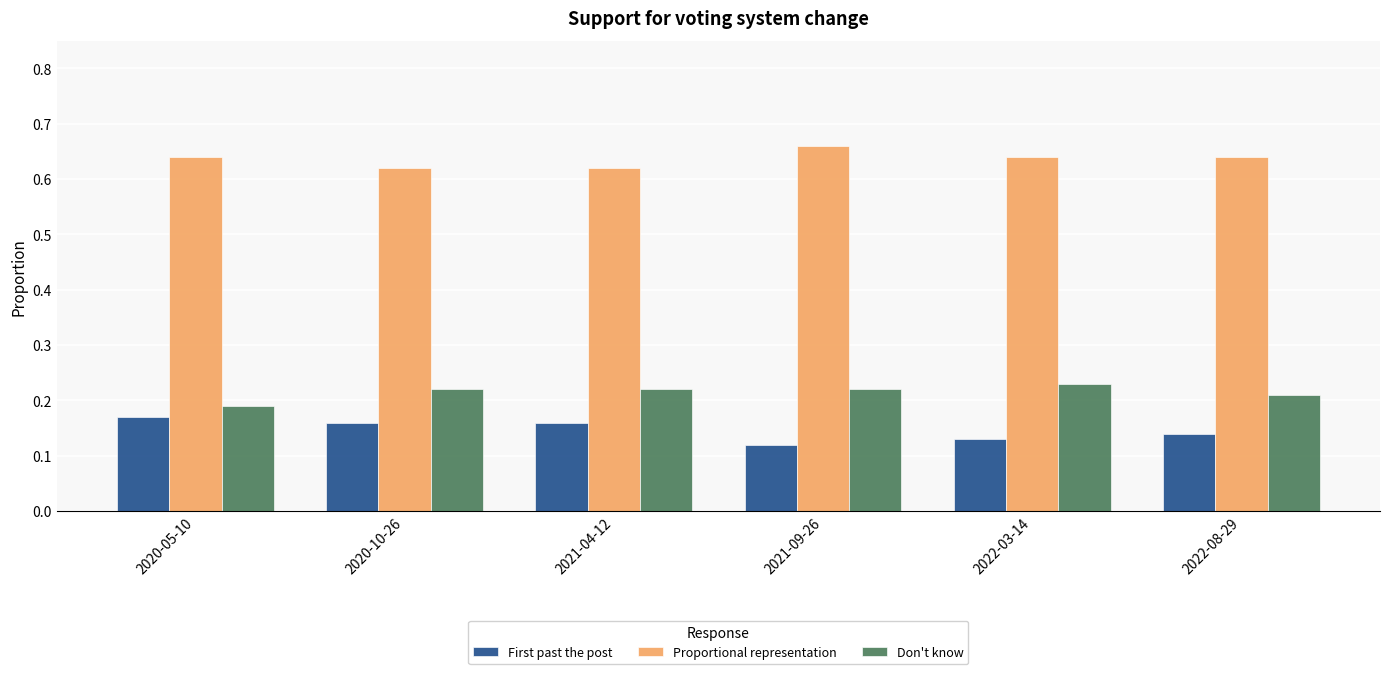

Rank the series by their maximum value, from highest to lowest.

Proportional representation, Don't know, First past the post